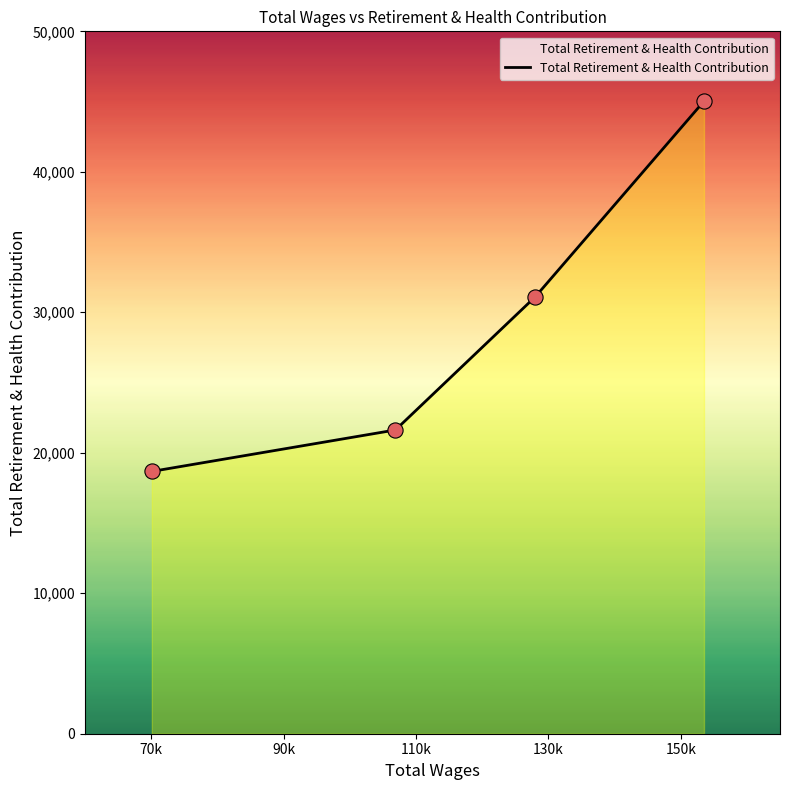

What is the maximum value shown in the chart?

45027